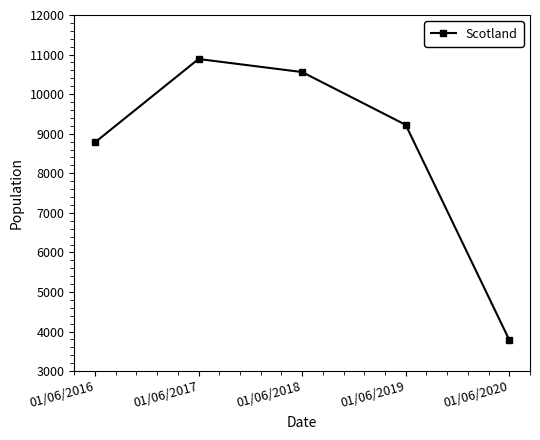

Between 01/06/2017 and 01/06/2016, which is larger?

01/06/2017